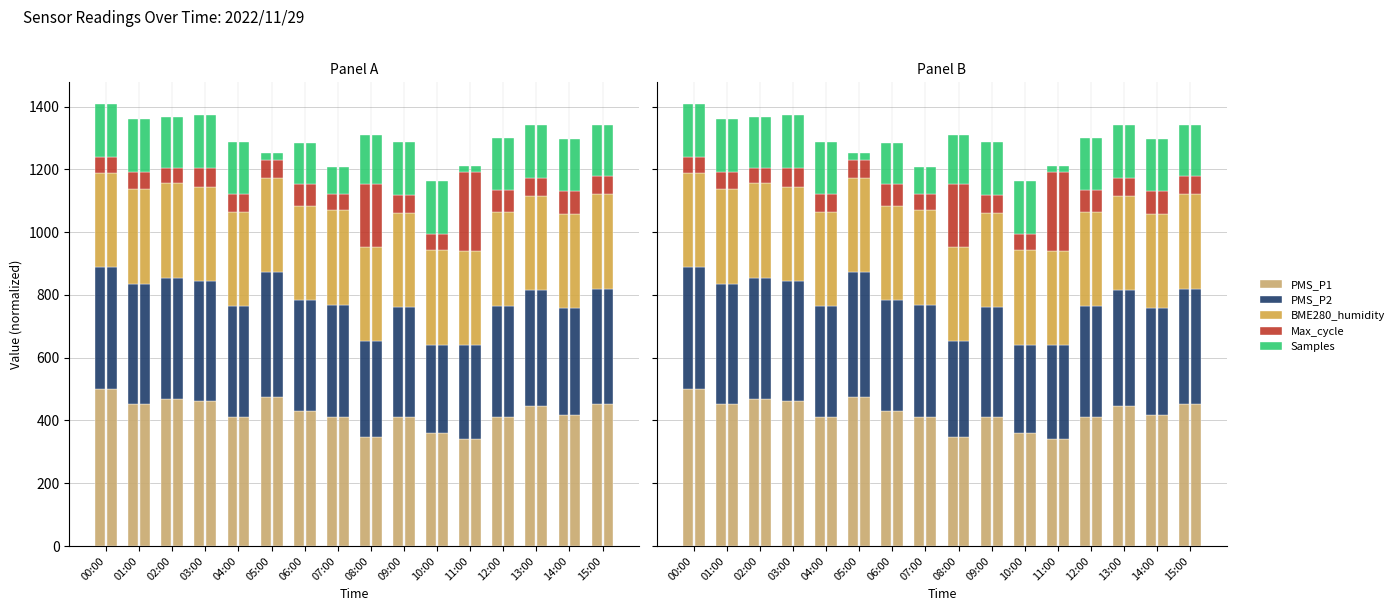

What is the total value across all series at 07:00?

1208.1